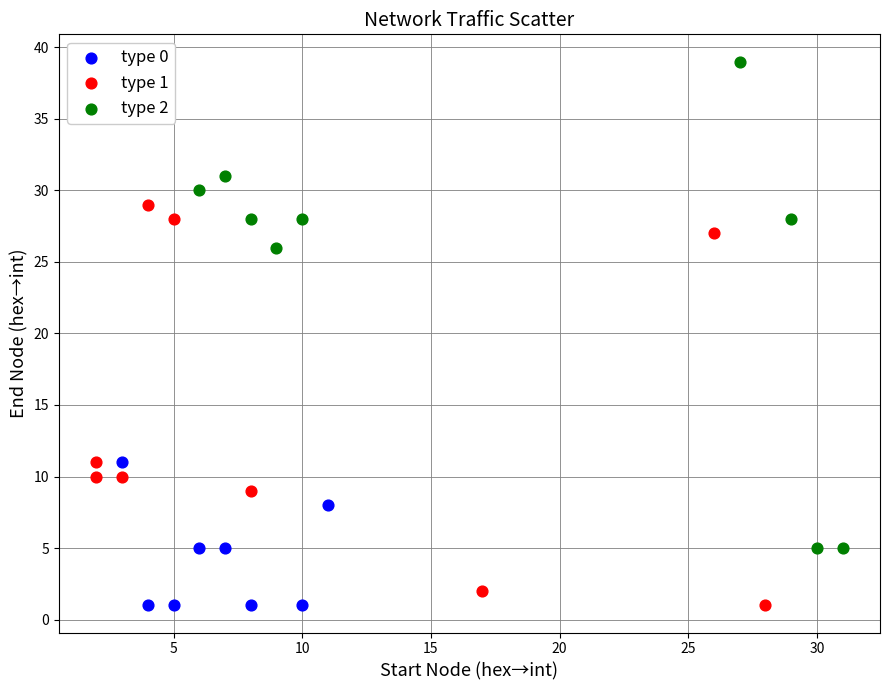

Which series contains the highest Y value?

type 2